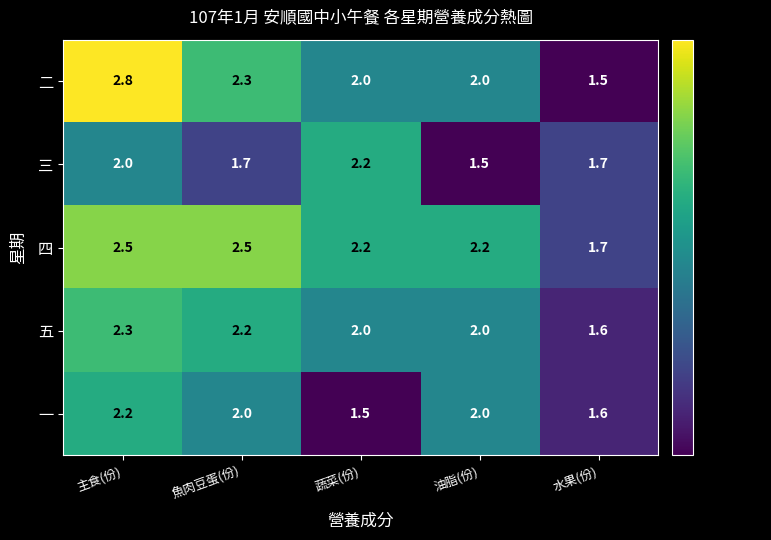

Rank the series at 主食(份) from lowest to highest value.

三, 一, 五, 四, 二